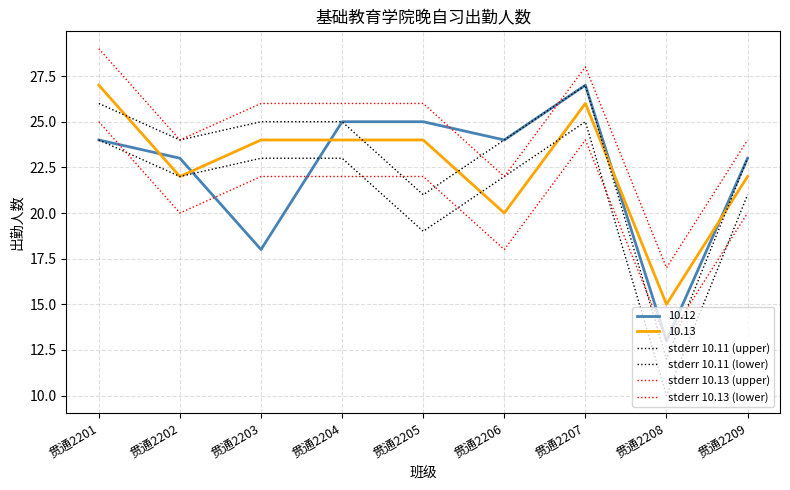

Does the chart have visible grid lines?

Yes